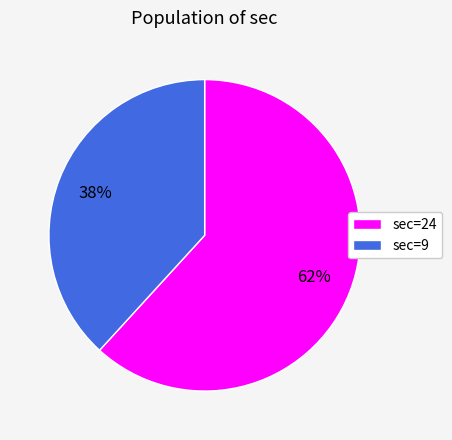

Is there a majority slice in this chart?

Yes